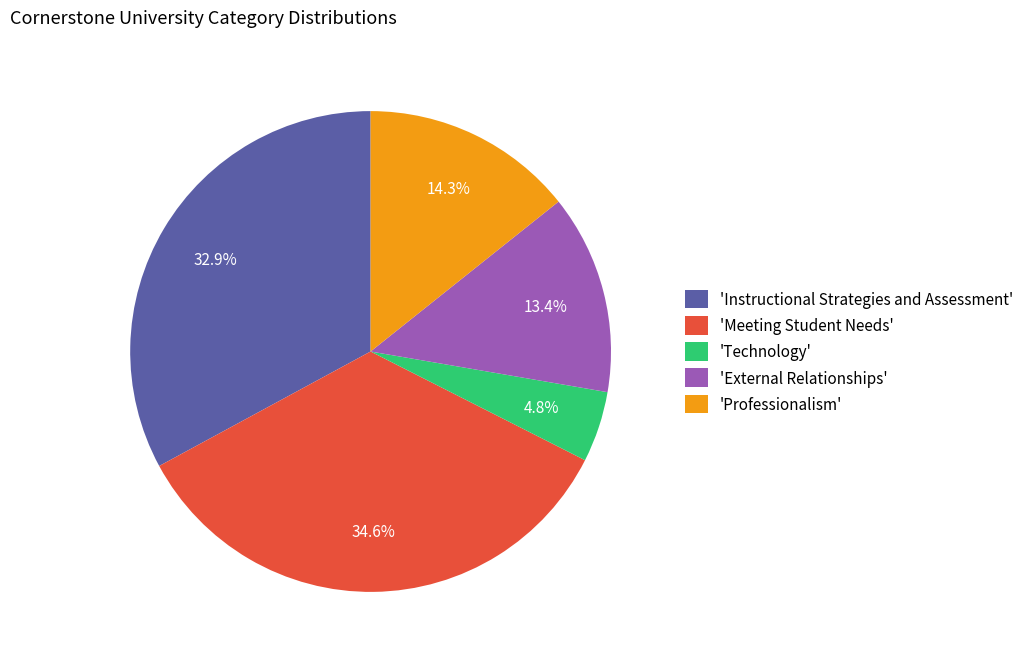

Approximately how many times larger is the value at 'Professionalism' compared to 'Meeting Student Needs'?

0.4